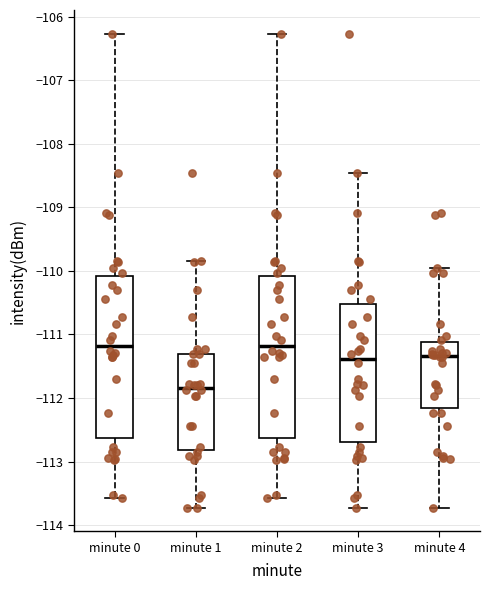

Reading left to right, read every box against the y-axis: the position of its median line, the range the box covers, and the ends of its whiskers. The values are not printed on the chart, so give them approximately, as read against the axis.

minute 0: median -111.2, box -112.6 to -110.1, whiskers -113.6 to -106.3
minute 1: median -111.8, box -112.8 to -111.3, whiskers -113.7 to -109.8
minute 2: median -111.2, box -112.6 to -110.1, whiskers -113.6 to -106.3
minute 3: median -111.4, box -112.7 to -110.5, whiskers -113.7 to -108.5
minute 4: median -111.3, box -112.2 to -111.1, whiskers -113.7 to -110.0